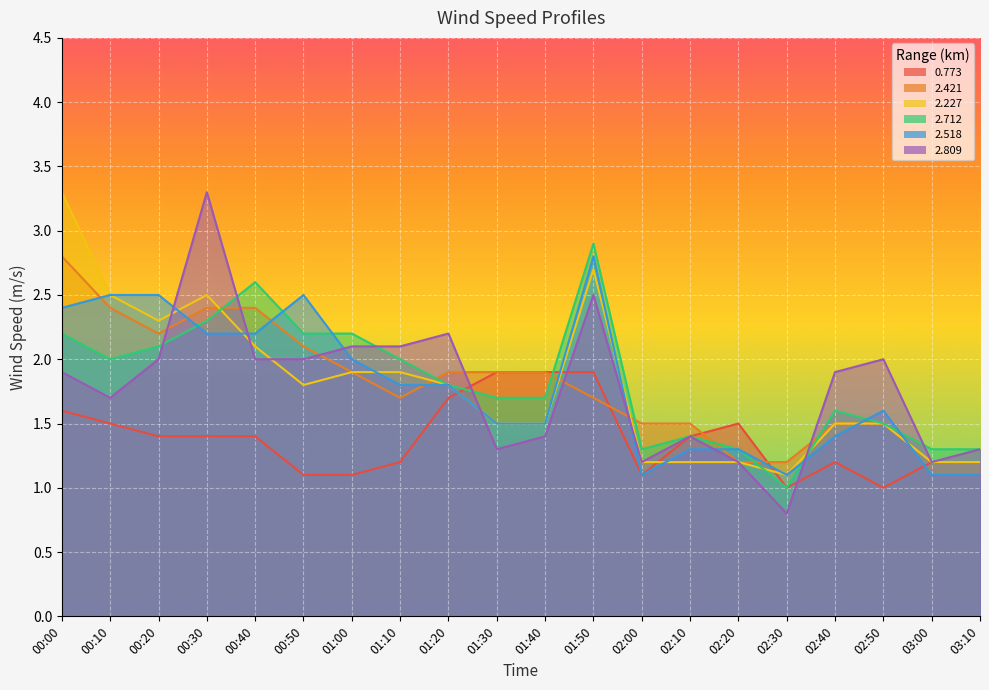

Read the 2.227 value at 00:20.

2.3